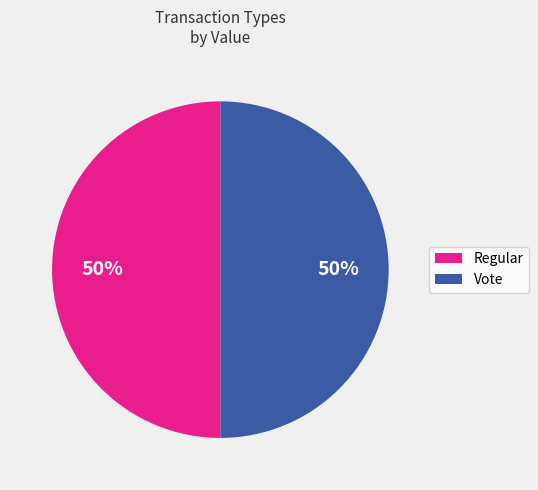

What percentage is the Vote slice, to the nearest percent?

50%